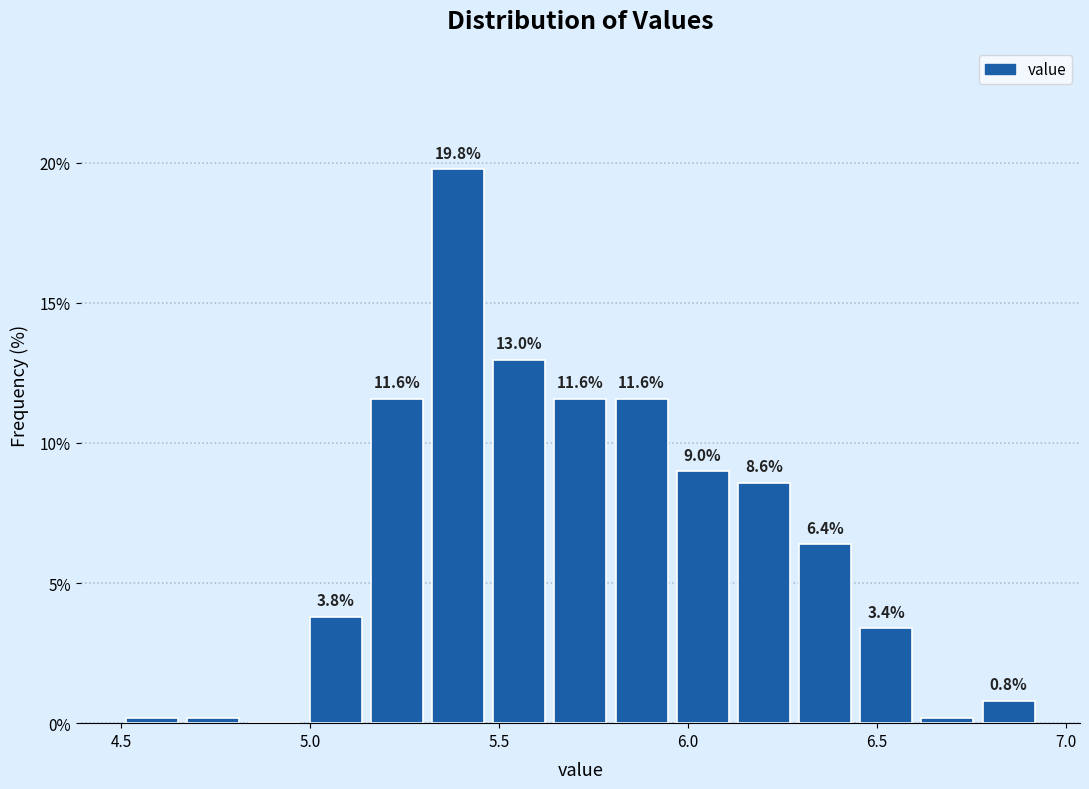

Around what value on the x-axis is the tallest bar? Give the approximate position of its centre, as read against the axis.

5.40